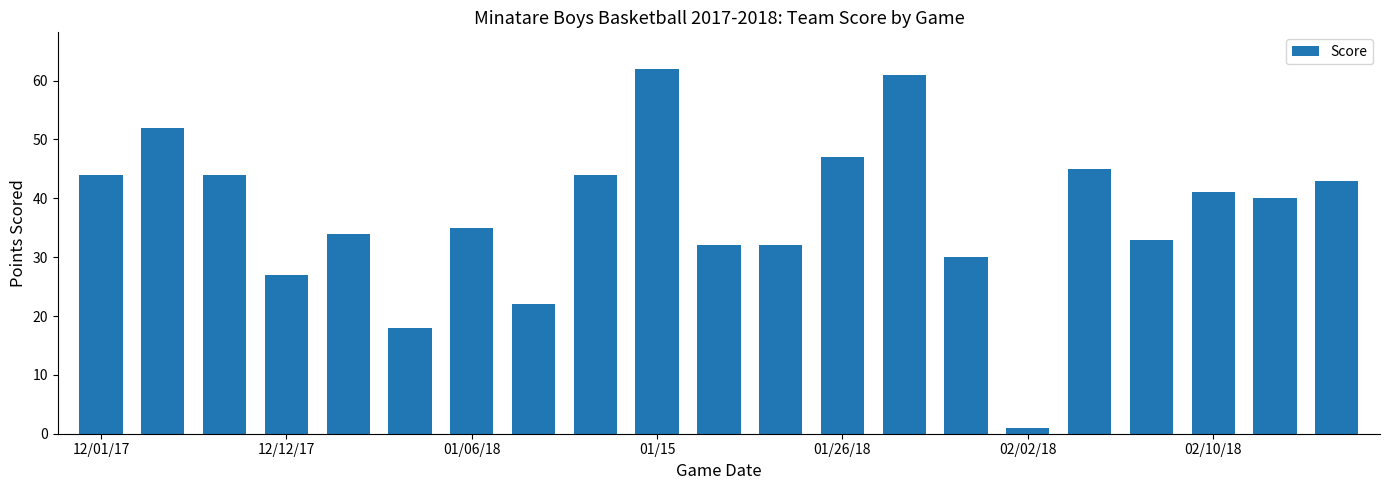

What is the value of the 20th bar from the left?

40